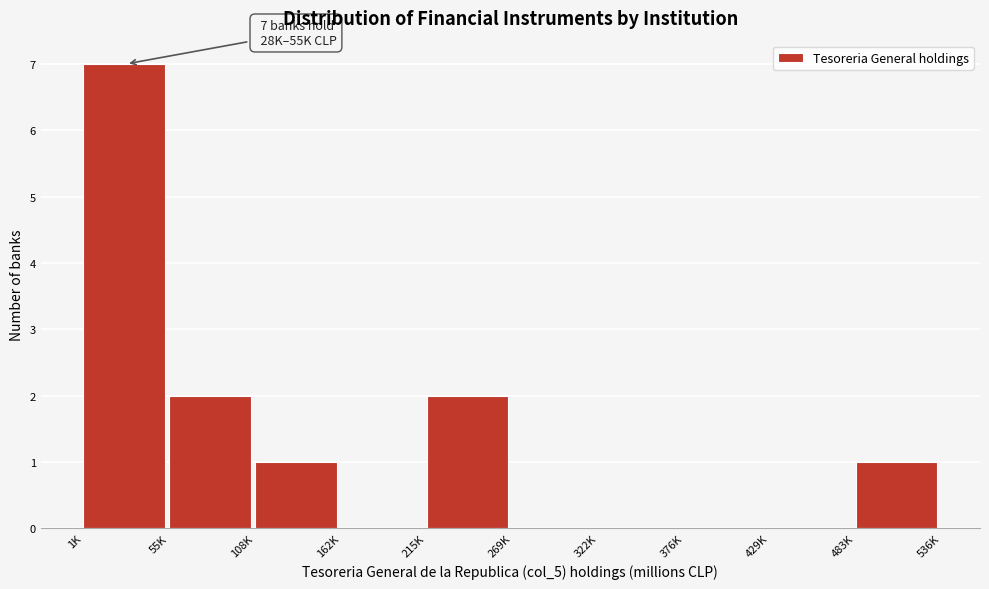

Reading left to right, transcribe all the data shown in this chart.

1K=7	55K=2	108K=1	162K=0	215K=2	269K=0	322K=0	376K=0	429K=0	483K=1